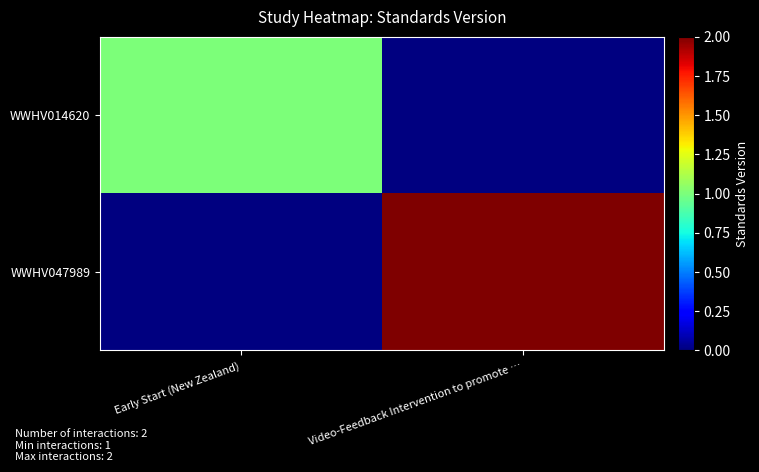

Reading left to right, list all the values displayed in this chart.

WWHV014620: Early Start (New Zealand)=1	Video-Feedback Intervention to promote …=0
WWHV047989: Early Start (New Zealand)=0	Video-Feedback Intervention to promote …=2